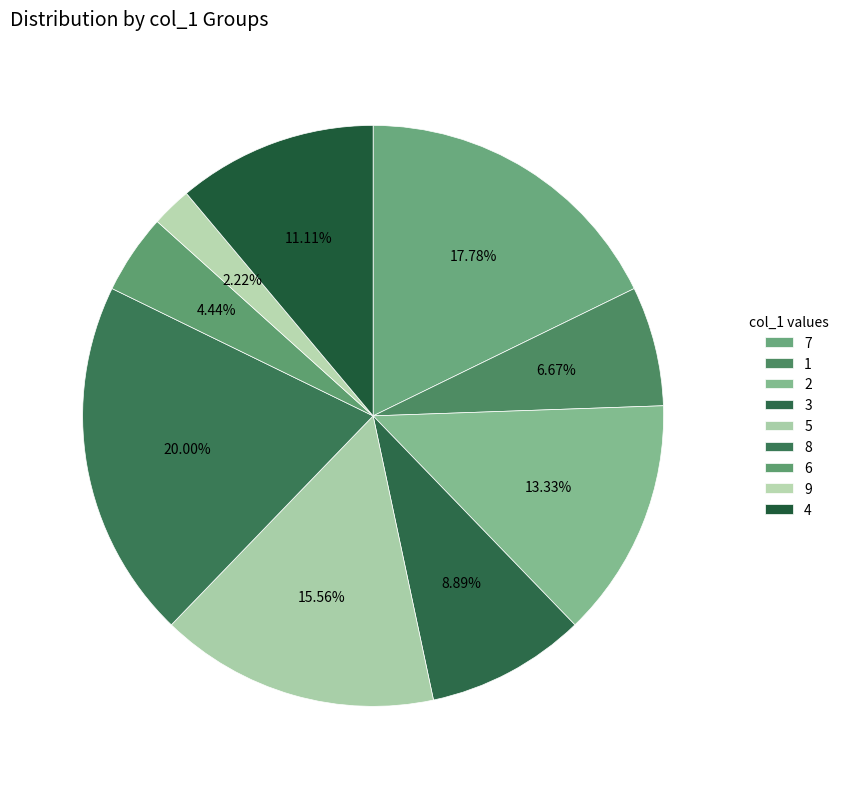

Rank the categories by value from lowest to highest.

9, 6, 1, 3, 4, 2, 5, 7, 8